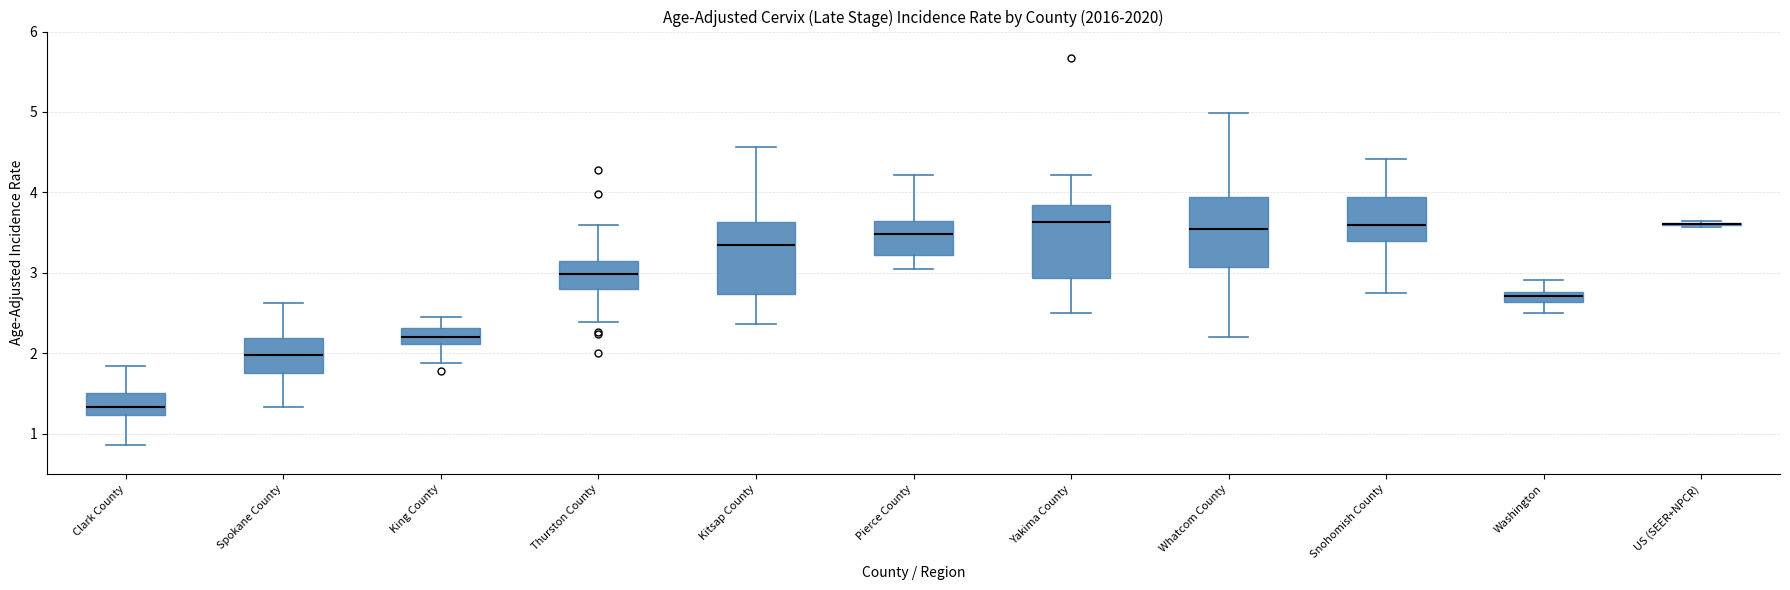

Where is the lower edge of the box for Spokane County on the y-axis? The values are not printed on the chart, so give them approximately, as read against the axis.

1.8